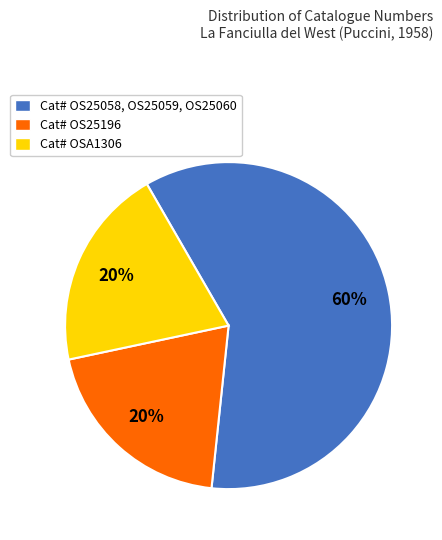

Is it true that Cat# OS25058, OS25059, OS25060 is 60% of the pie?

True